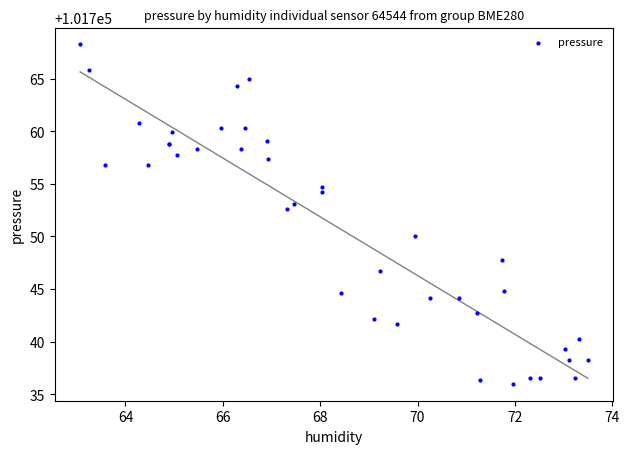

What Y value in the scatter plot is closest to 101752?

101752.6